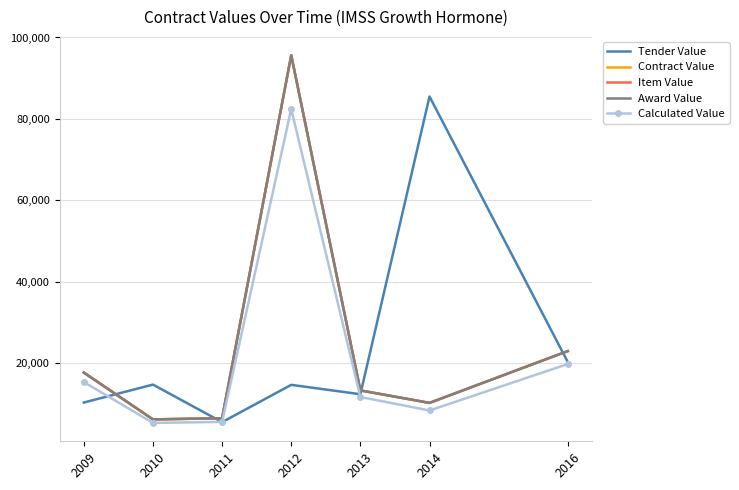

How many interior local peaks does the Tender Value series have?

3